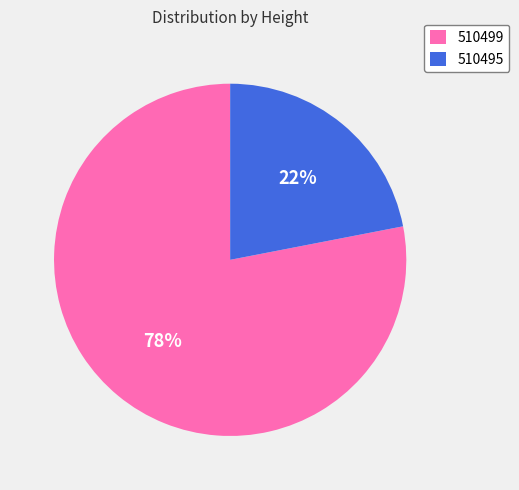

Rank the categories by value from lowest to highest.

510495, 510499